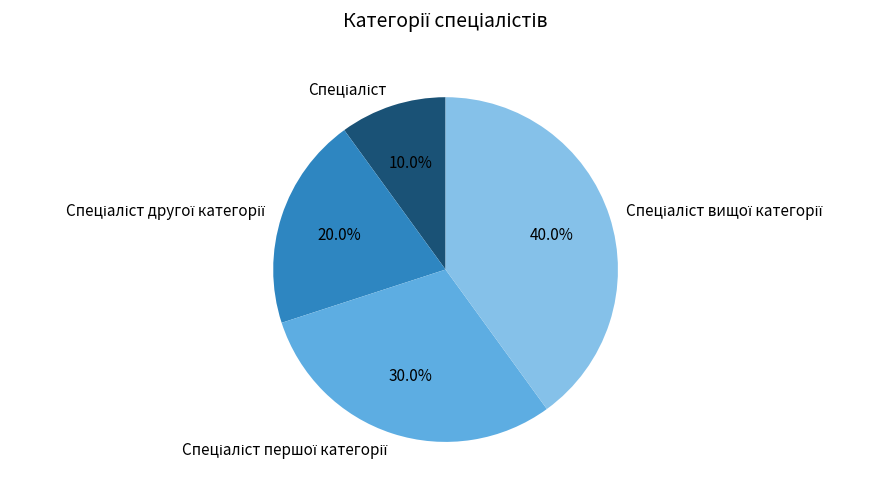

Does any single category account for the majority?

No